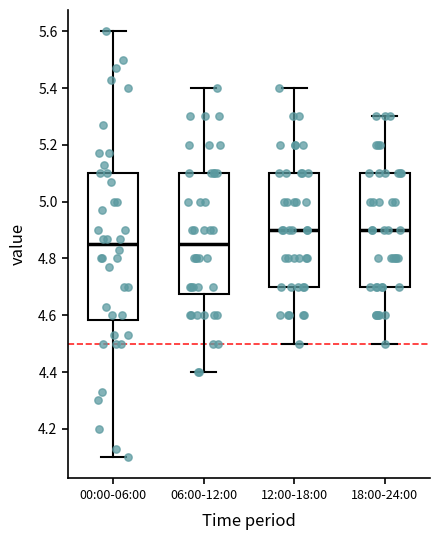

Which box is the tallest, from its lower edge to its upper edge?

00:00-06:00